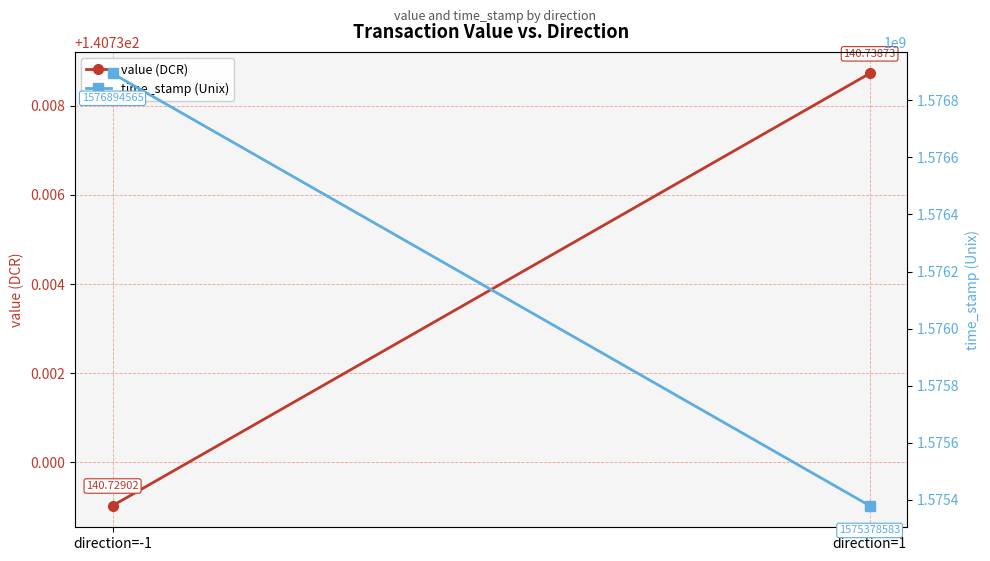

Between direction=-1 and direction=1, which is larger?

direction=1